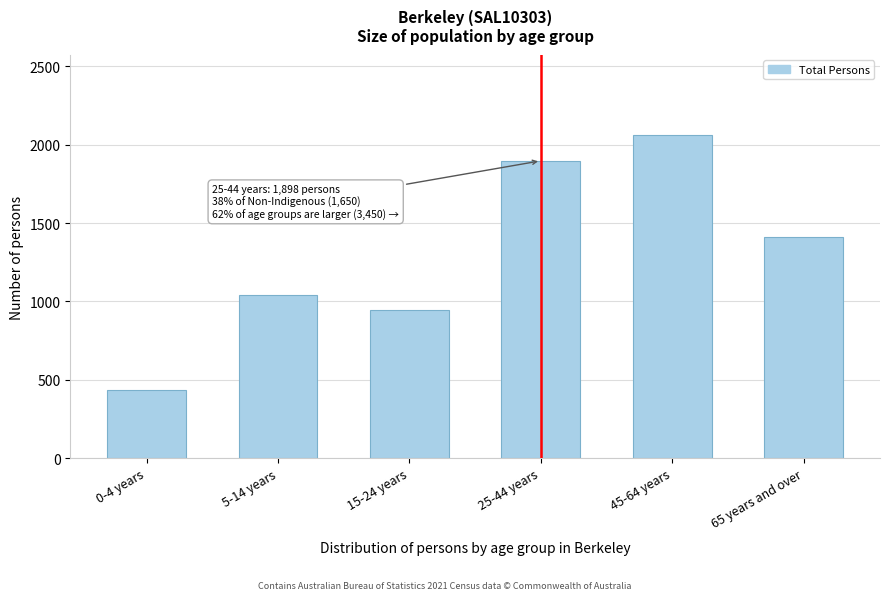

Reading left to right, what are all the values shown in this chart?

0-4 years=437	5-14 years=1041	15-24 years=947	25-44 years=1898	45-64 years=2060	65 years and over=1412